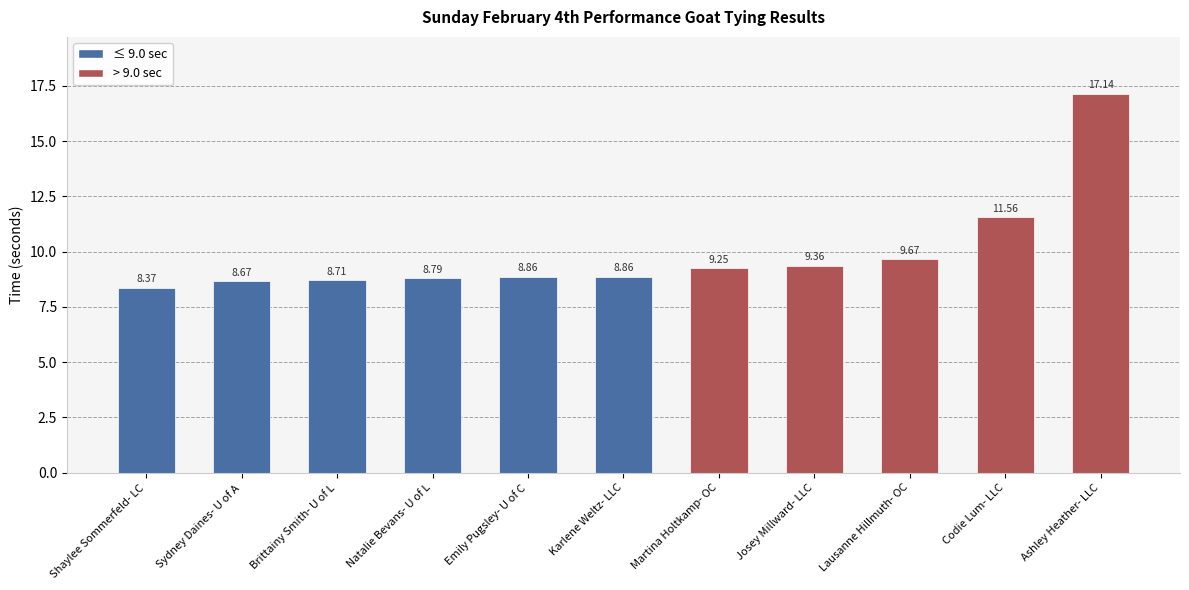

How many bars are there in total?

11